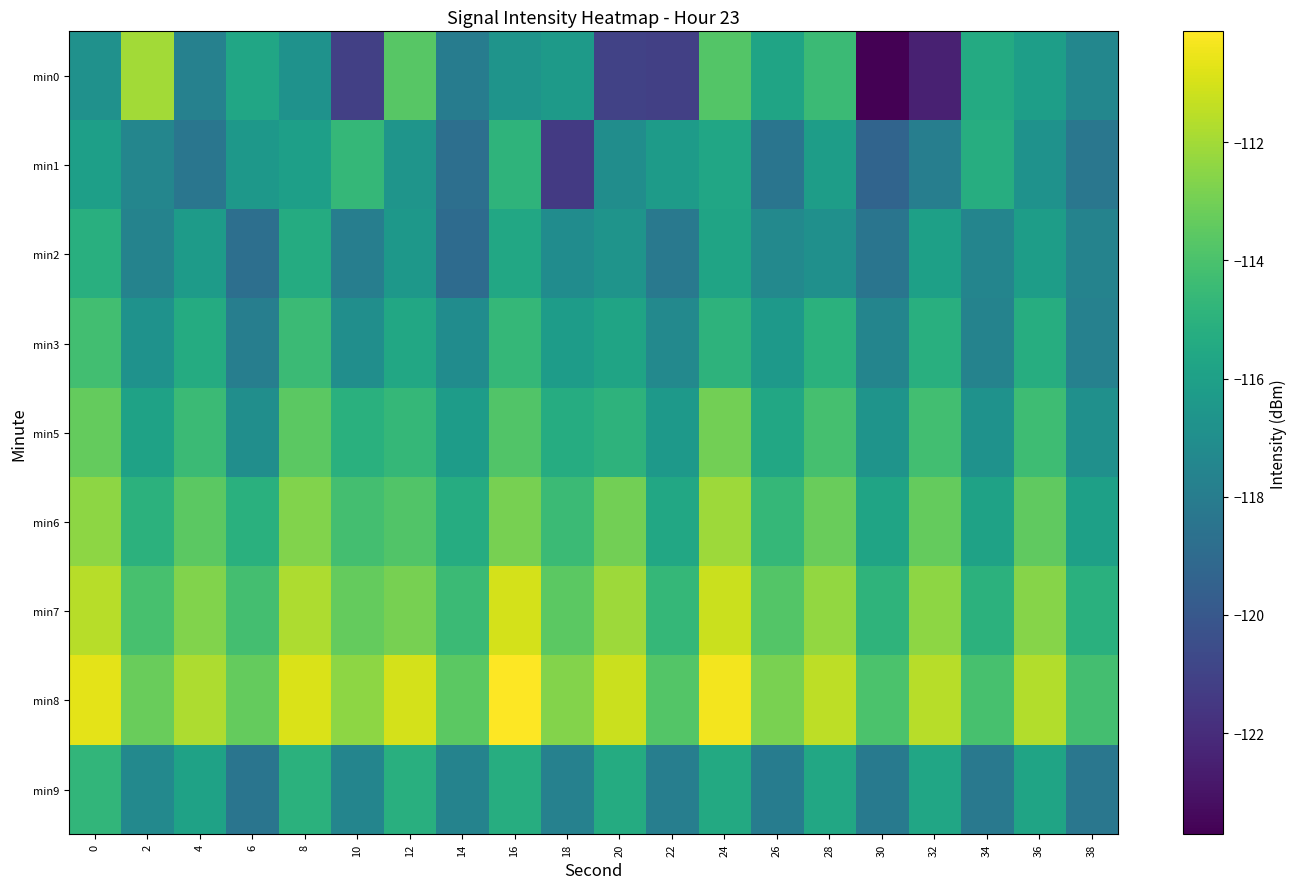

True or false: min0 has a value of -164.6 at 18.

False